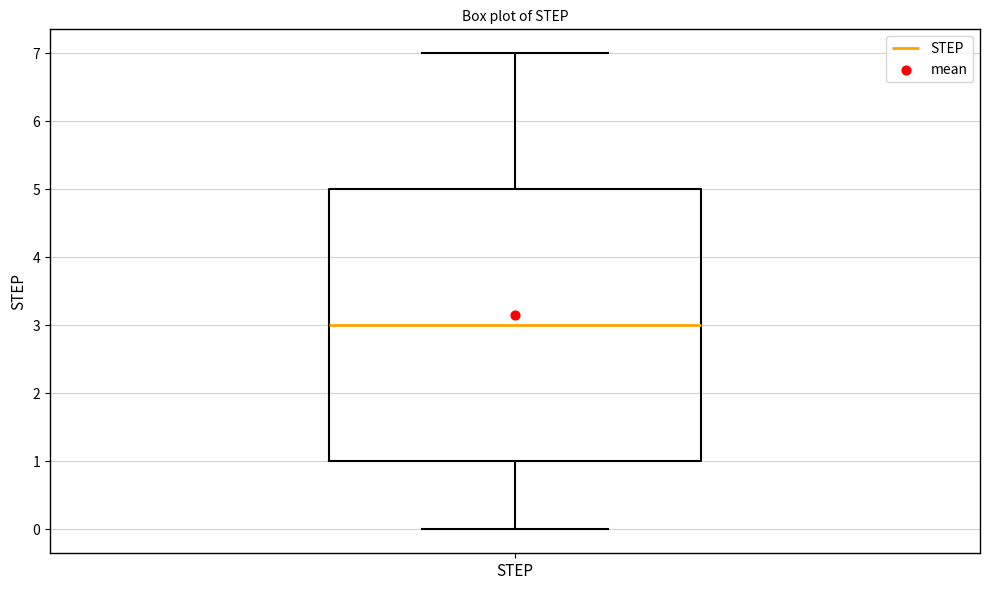

Read this box plot against the y-axis: the position of the median line, the range covered by the box, and the ends of both whiskers. The values are not printed on the chart, so give them approximately, as read against the axis.

median 3, box 1 to 5, whiskers 0 to 7